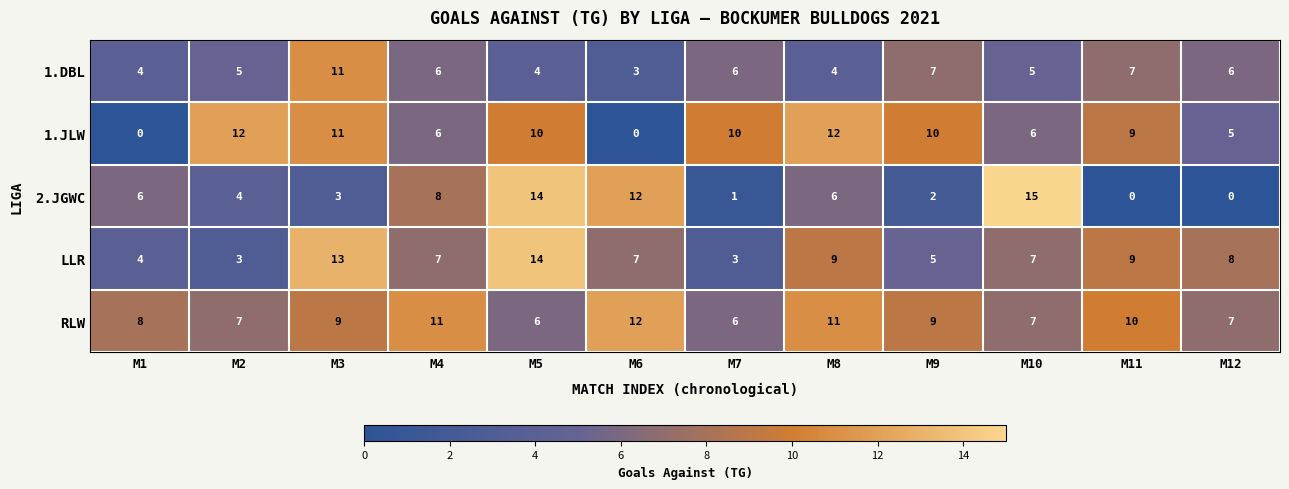

Which category has the highest value in the LLR series?

M5